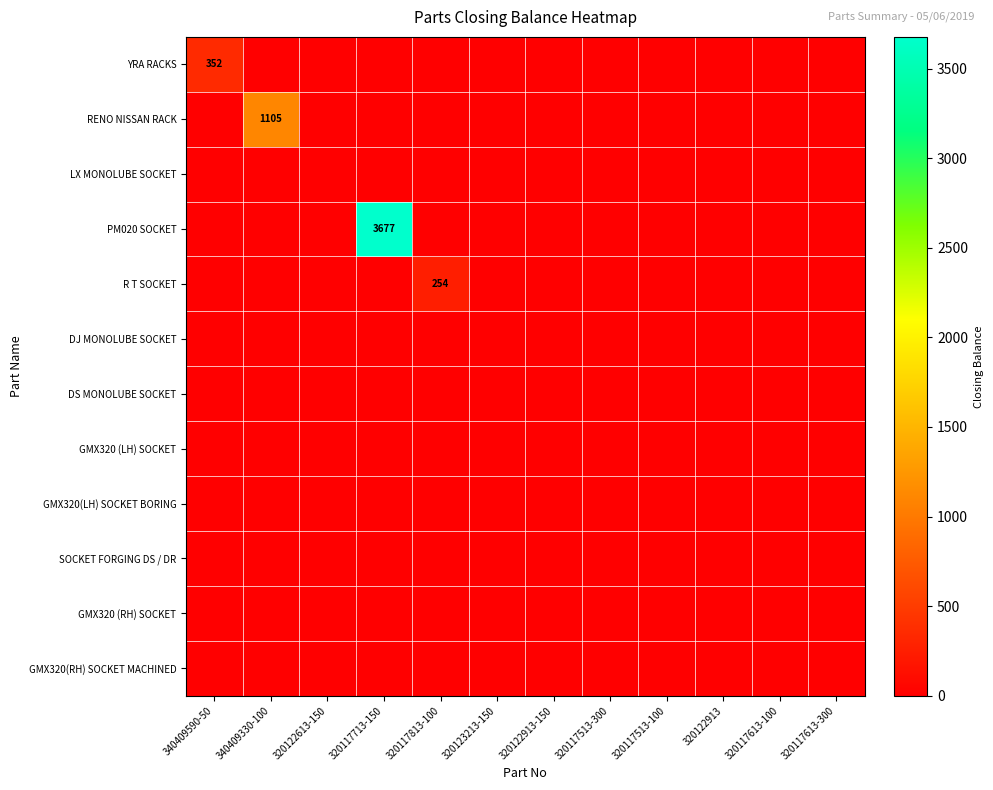

Rank the series by their maximum value, from lowest to highest.

LX MONOLUBE SOCKET, DJ MONOLUBE SOCKET, DS MONOLUBE SOCKET, GMX320 (LH) SOCKET, GMX320(LH) SOCKET BORING, SOCKET FORGING DS / DR, GMX320 (RH) SOCKET, GMX320(RH) SOCKET MACHINED, R T SOCKET, YRA RACKS, RENO NISSAN RACK, PM020 SOCKET